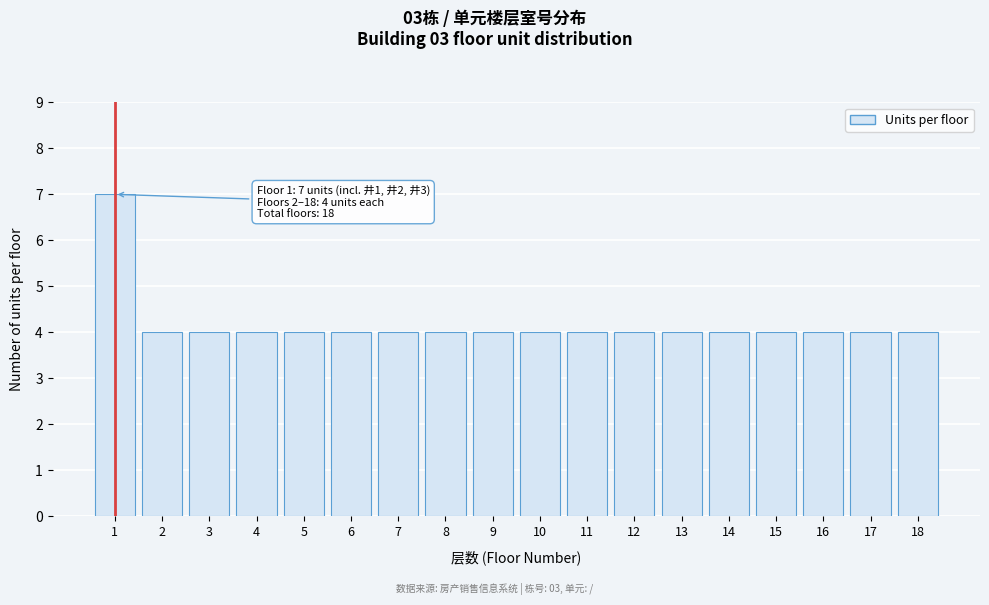

Reading left to right, transcribe all the data shown in this chart.

7	4	4	4	4	4	4	4	4	4	4	4	4	4	4	4	4	4